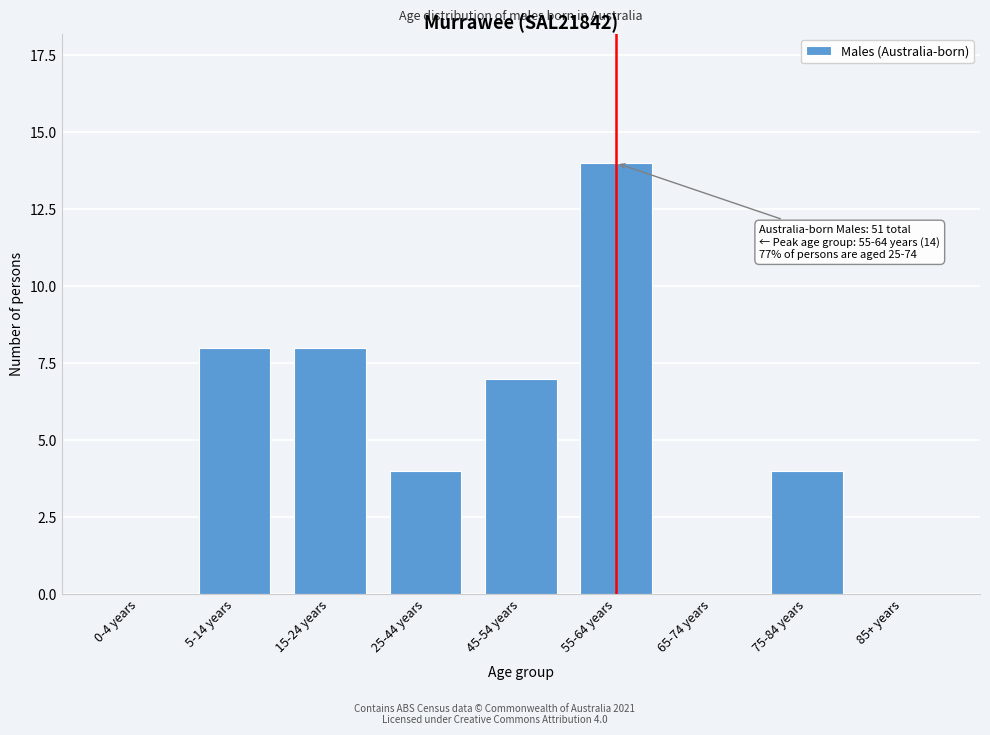

Reading left to right, what are all the values shown in this chart?

0-4 years=0	5-14 years=8	15-24 years=8	25-44 years=4	45-54 years=7	55-64 years=14	65-74 years=0	75-84 years=4	85+ years=0